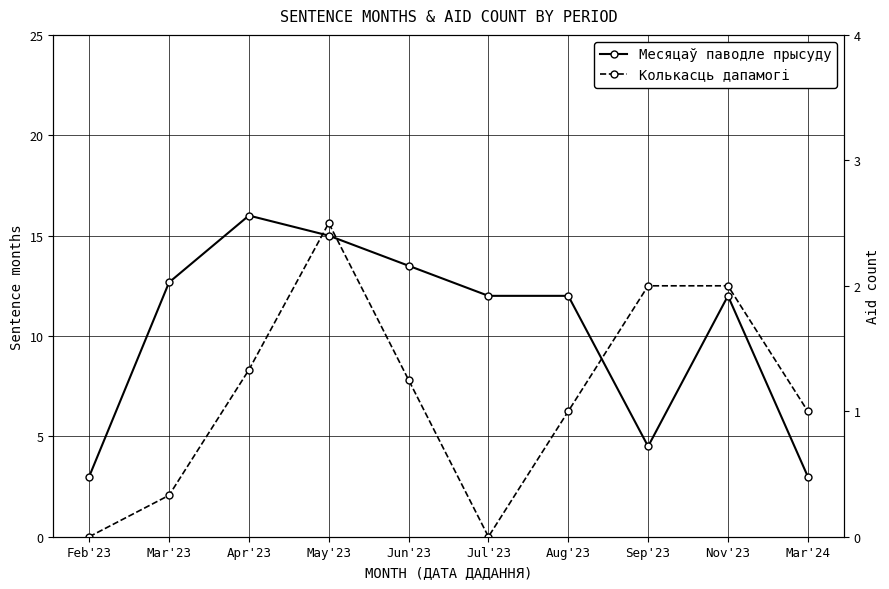

What is the label of the 5th point from the right?

Jul'23